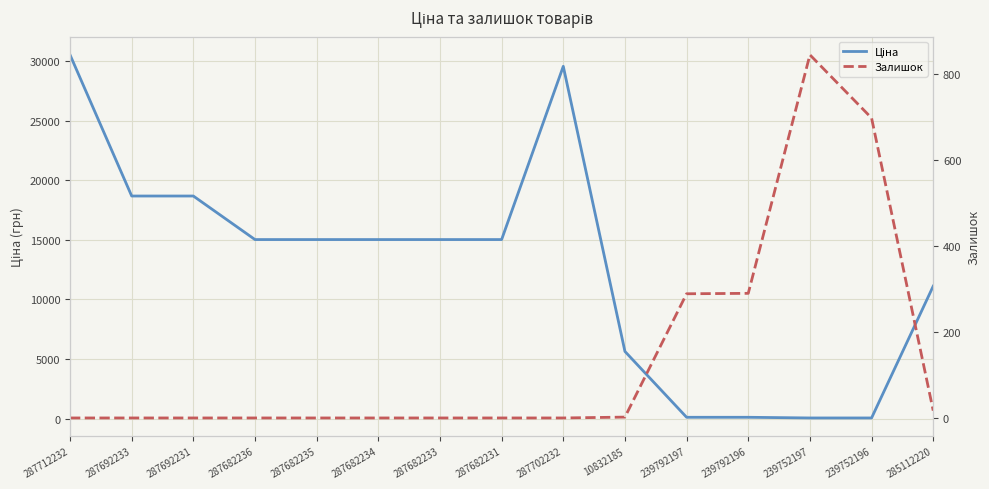

What position from the left is 287702232?

9